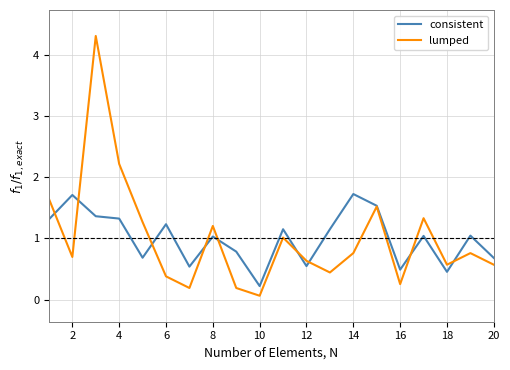

Rank the series by their maximum value, from highest to lowest.

lumped, consistent